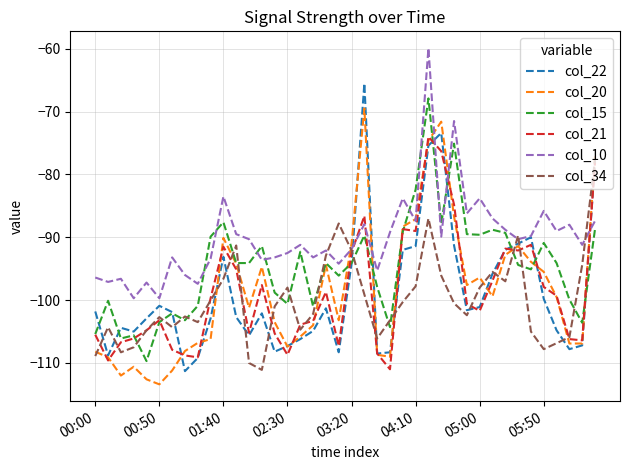

Is it true that col_15 equals -90.9 at 05:50?

True